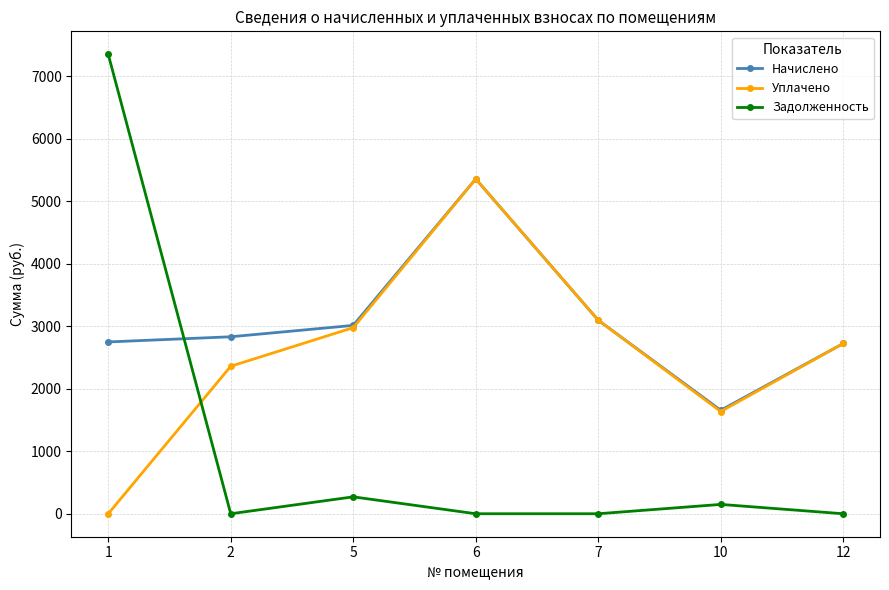

What is the difference between the maximum and minimum values in the Задолженность series?

7351.4